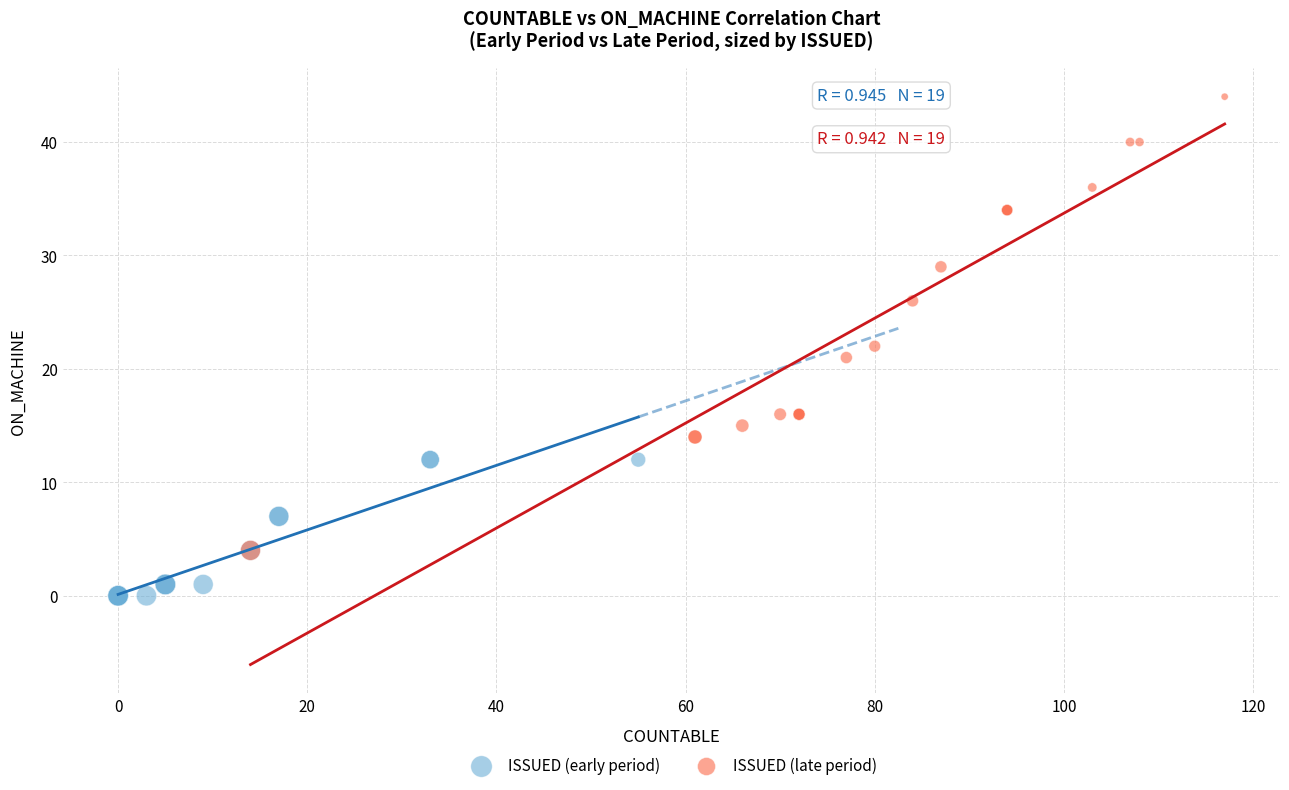

Which series reaches the maximum Y coordinate?

ISSUED (late period)